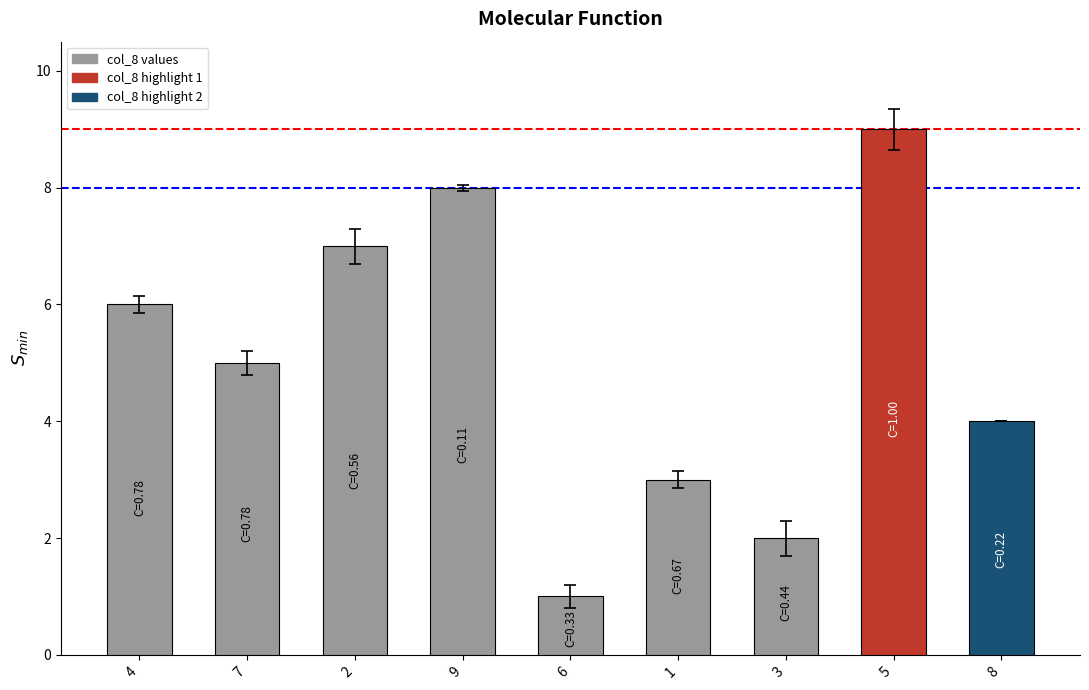

Count the number of categories in the chart.

9